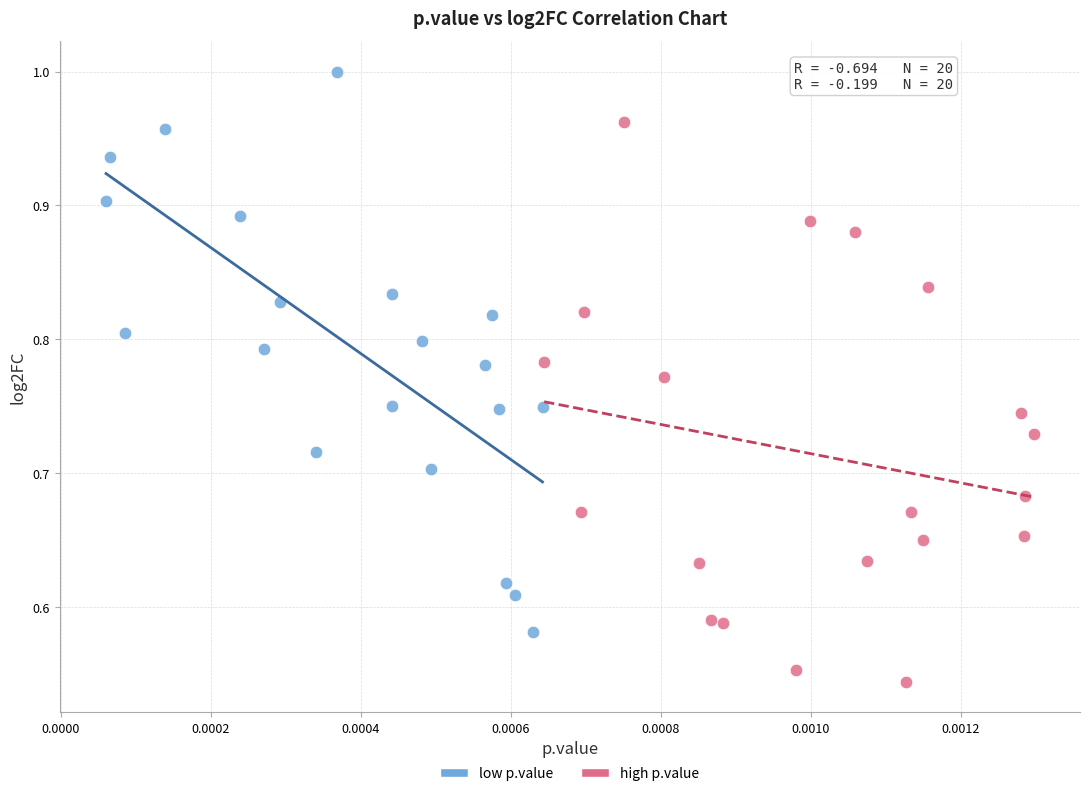

Which series contains the highest Y value?

low p.value